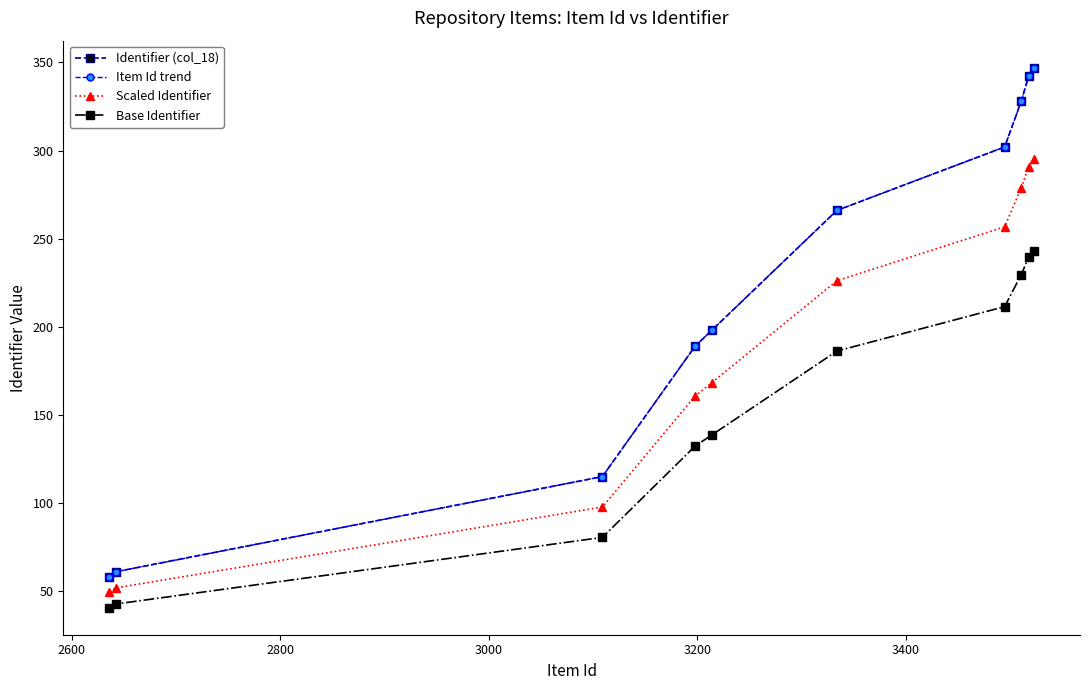

True or false: Base Identifier and Item Id trend intersect in this chart.

False